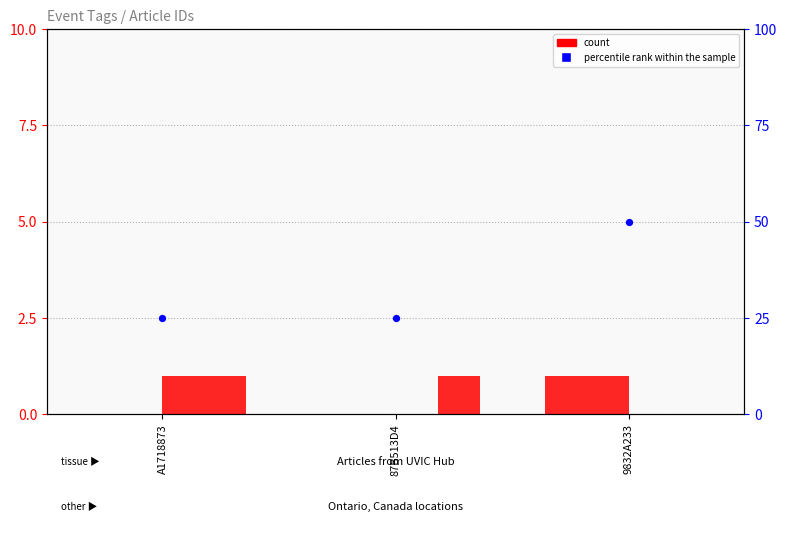

Is the value of WEATHER at 87B513D4 greater than the value of percentile rank within the sample at 9832A233?

No